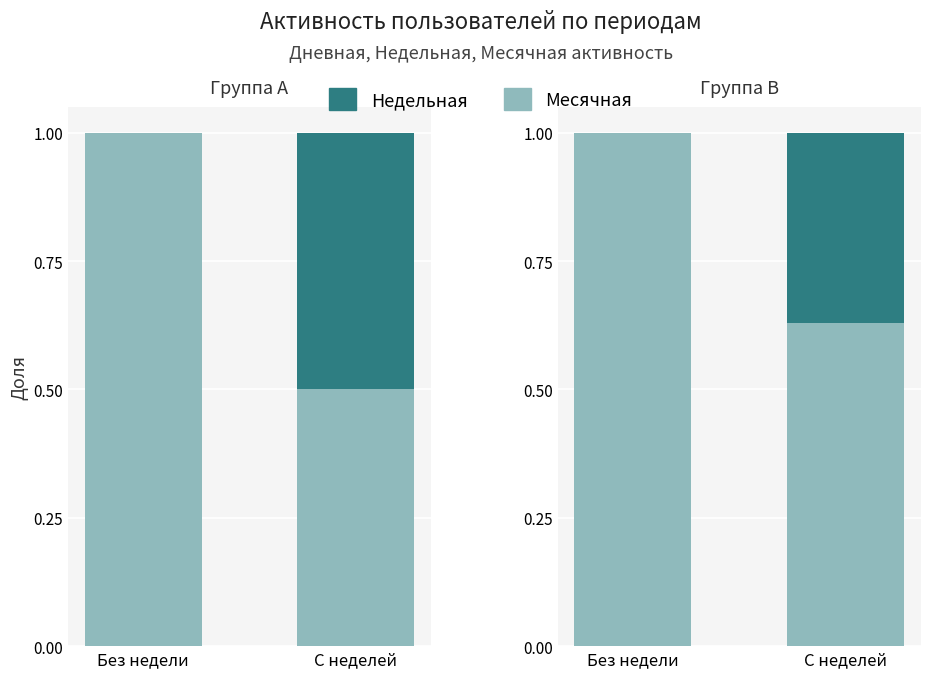

At Без недели, list the series in order from smallest to largest.

Недельная, Месячная